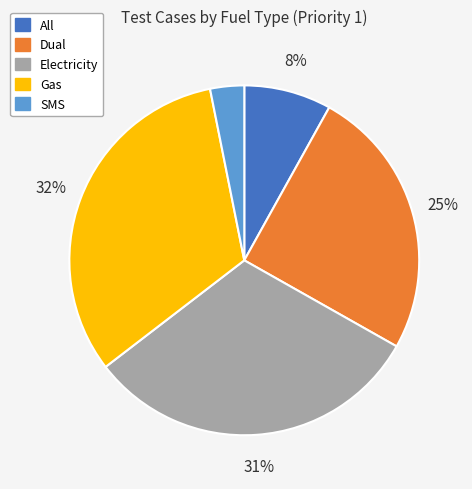

To the nearest percent, what percentage of the pie is All?

8%